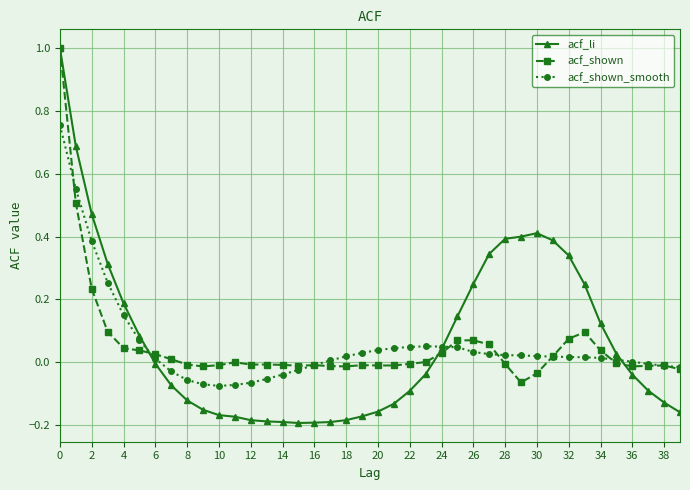

True or false: acf_shown has more than 0 points higher than both neighbors.

True